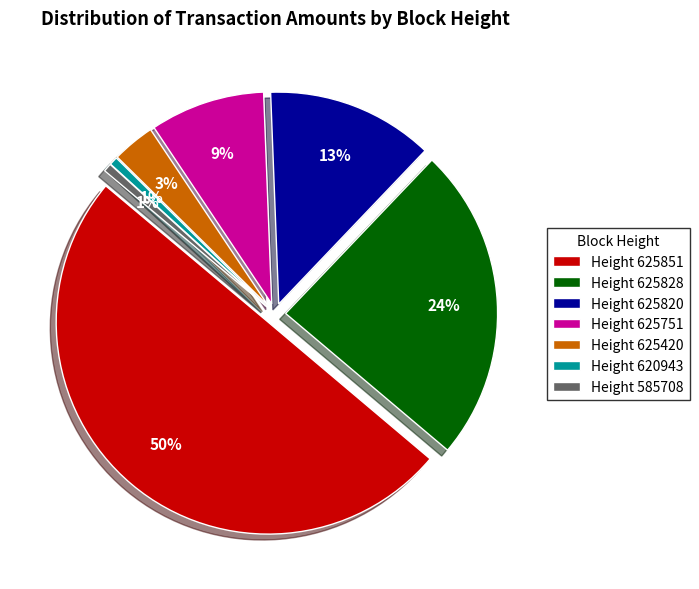

Does 625820 account for over 50% of the chart?

No